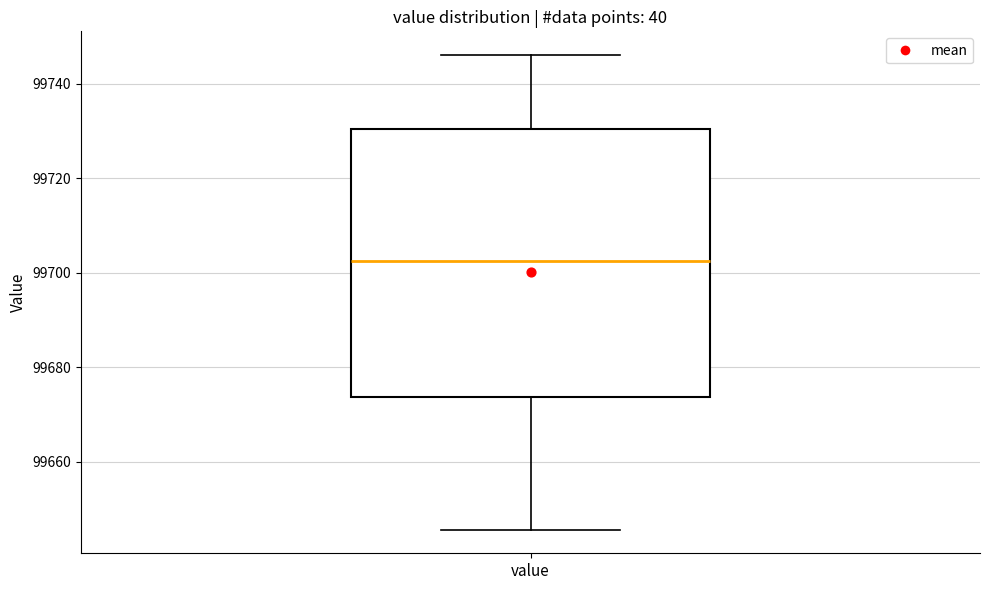

Transcribe this box plot: give where the median line is, the range the box spans, and where the two whiskers end, as read against the y-axis. The values are not printed on the chart, so give them approximately, as read against the axis.

median 99702, box 99674 to 99730, whiskers 99646 to 99746